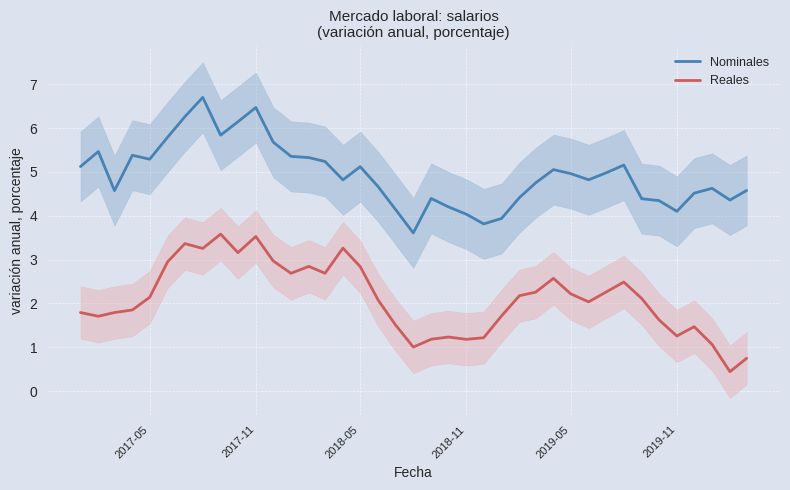

Is it true that Reales equals 1.3 at 2019-11?

True